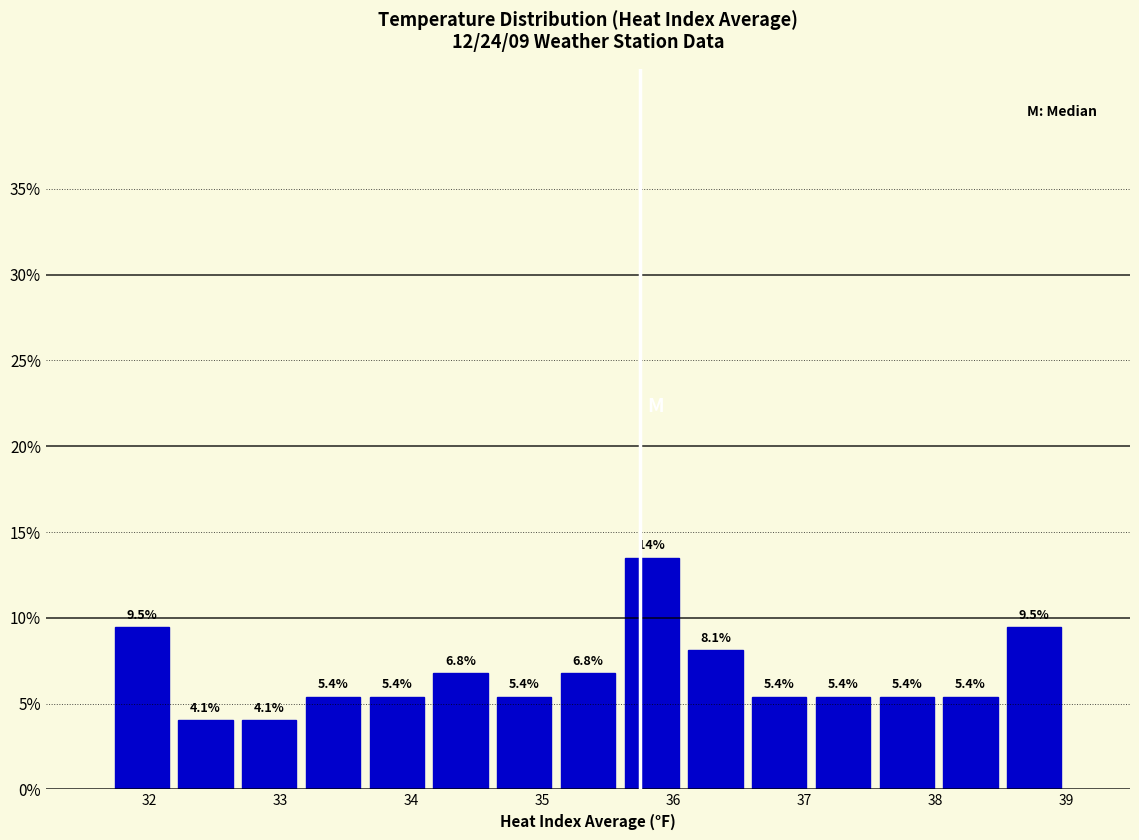

Which range on the x-axis has the tallest bar?

35.6 to 36.1